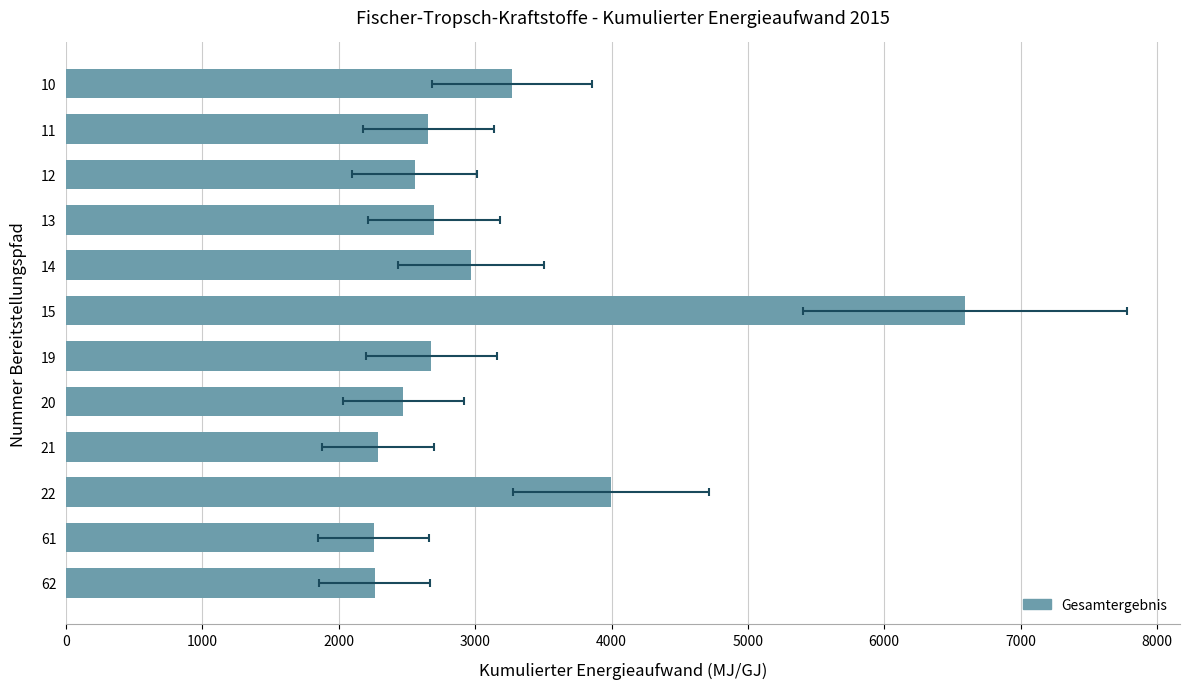

How many bars are there in total?

12